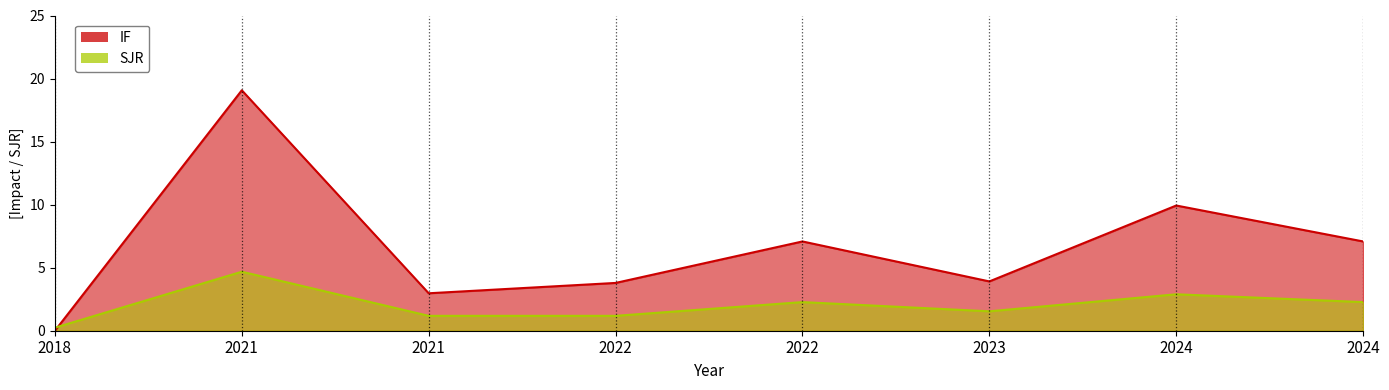

Where is the first local minimum for IF?

2021